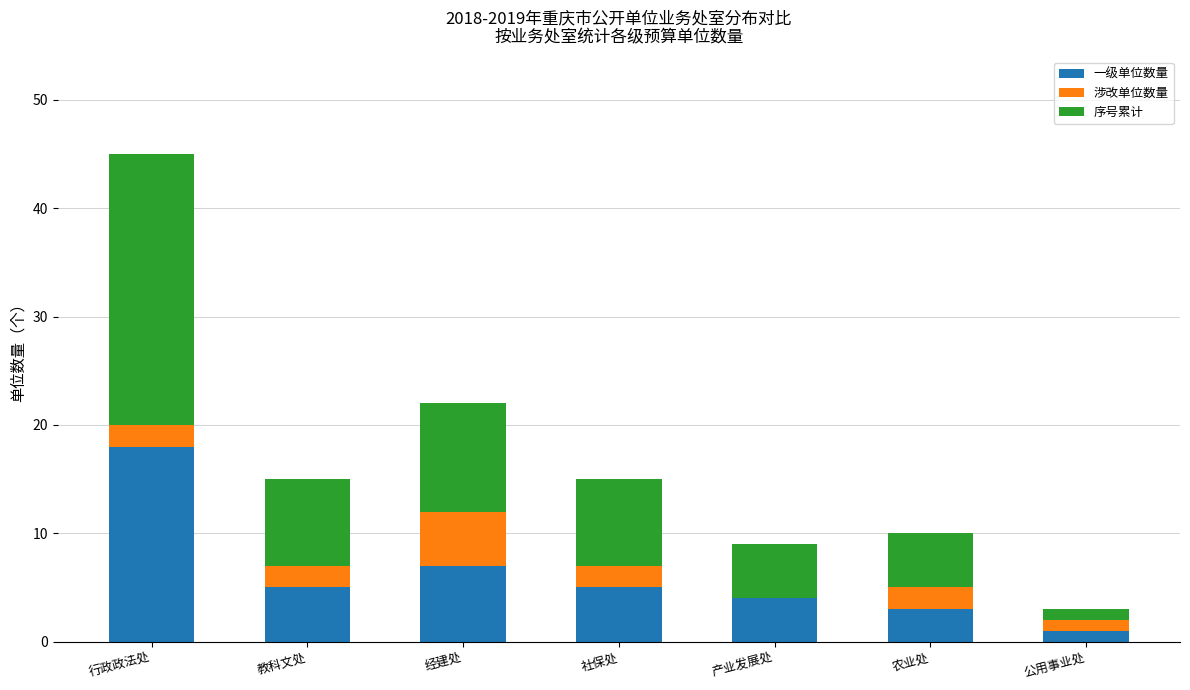

Reading left to right, what are the values for 一级单位数量?

行政政法处=18	教科文处=5	经建处=7	社保处=5	产业发展处=4	农业处=3	公用事业处=1